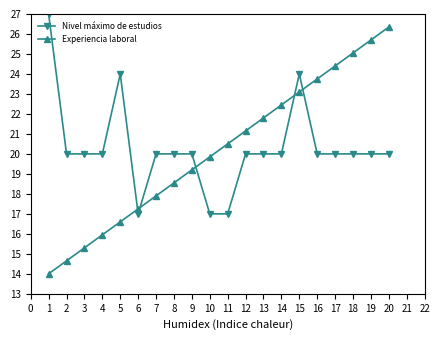

List the series in order of their overall mean, lowest first.

Experiencia laboral, Nivel máximo de estudios